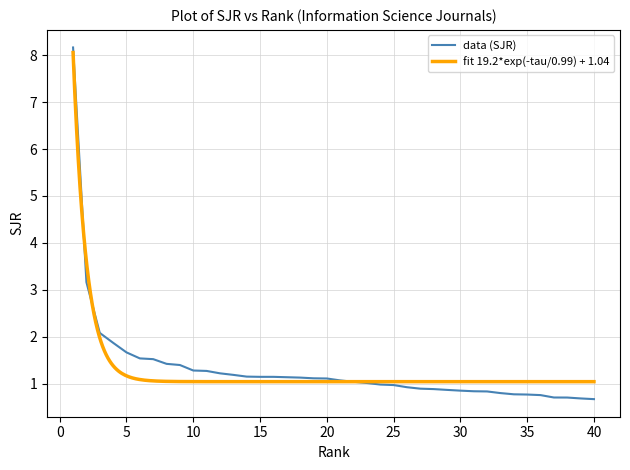

True or false: there are more than 1 points higher than both neighbors.

False